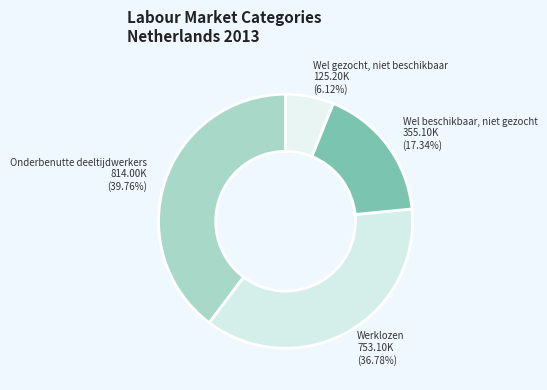

What percentage is the Werklozen slice, to the nearest percent?

37%